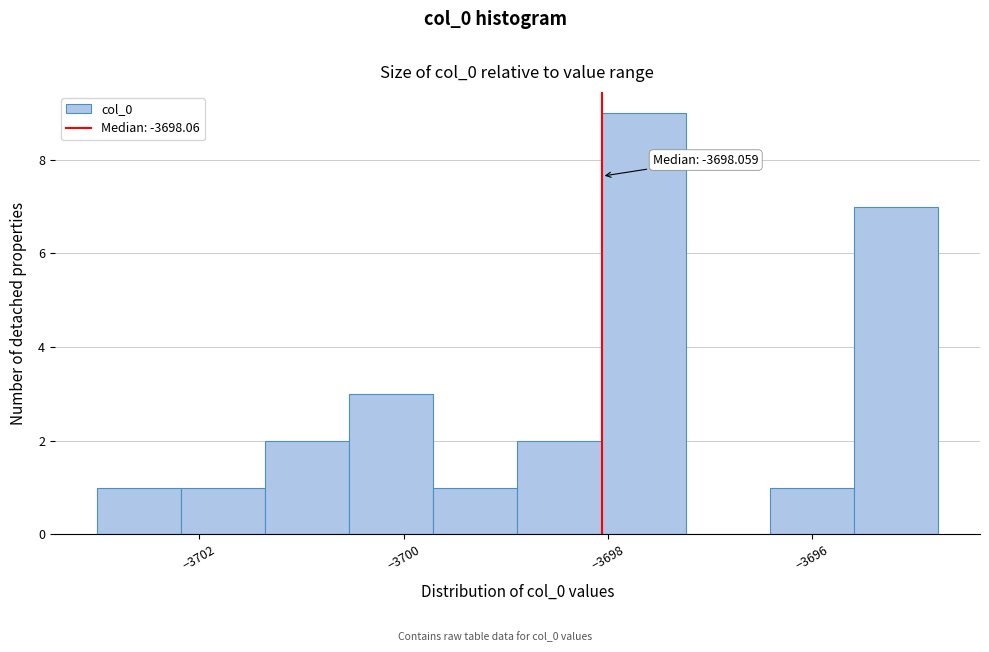

Over which range of the x-axis is the bar tallest?

-3698.0 to -3697.2